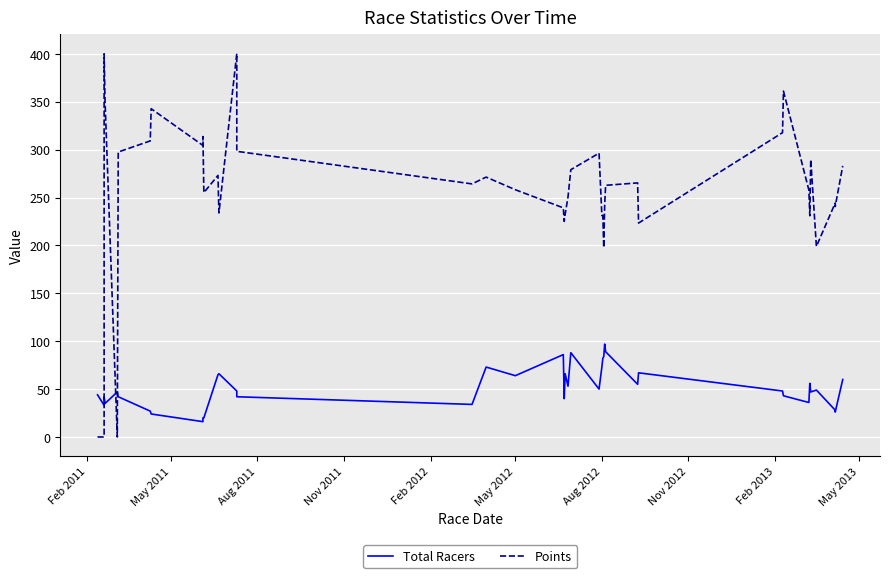

What is the difference between the maximum and minimum values in the Points series?

400.3